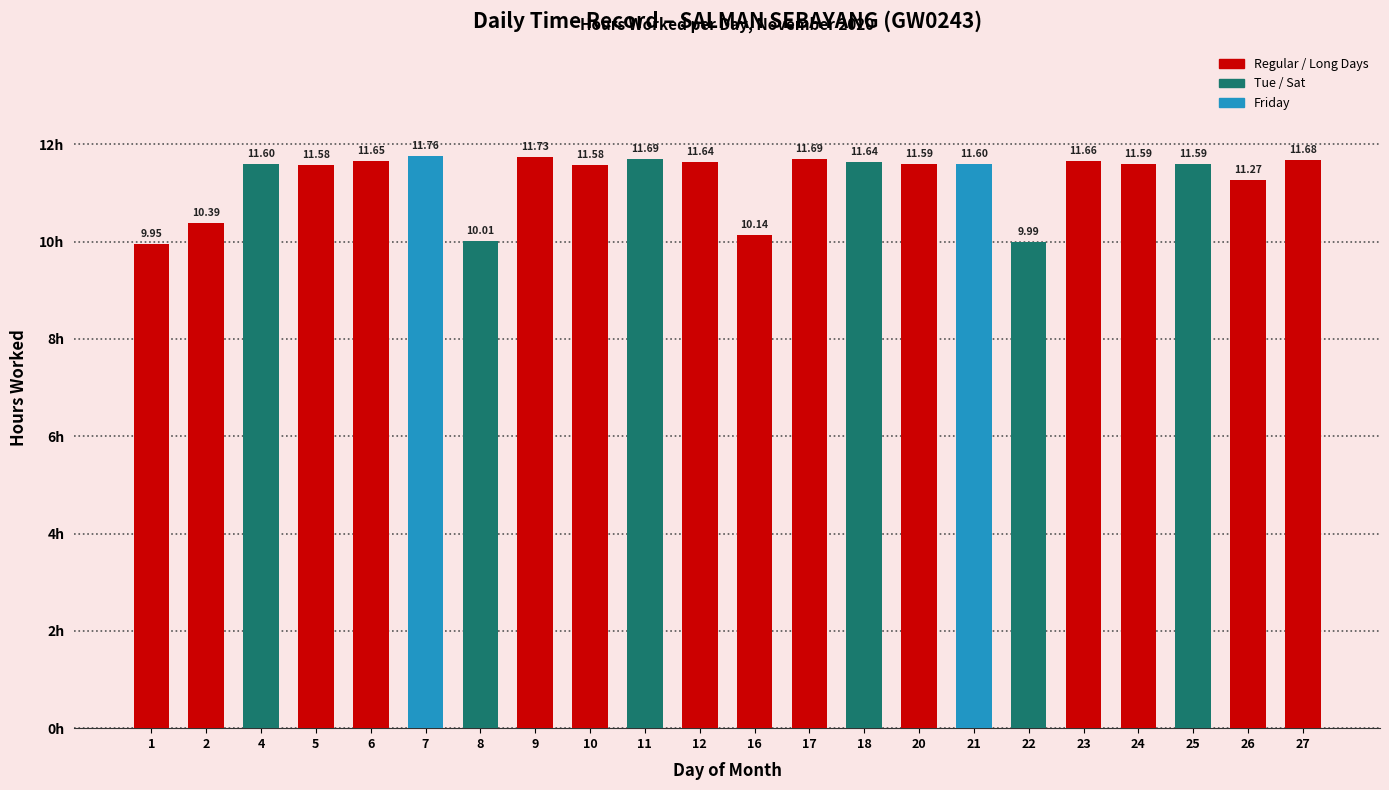

Which has a higher value, 16 or 6?

6